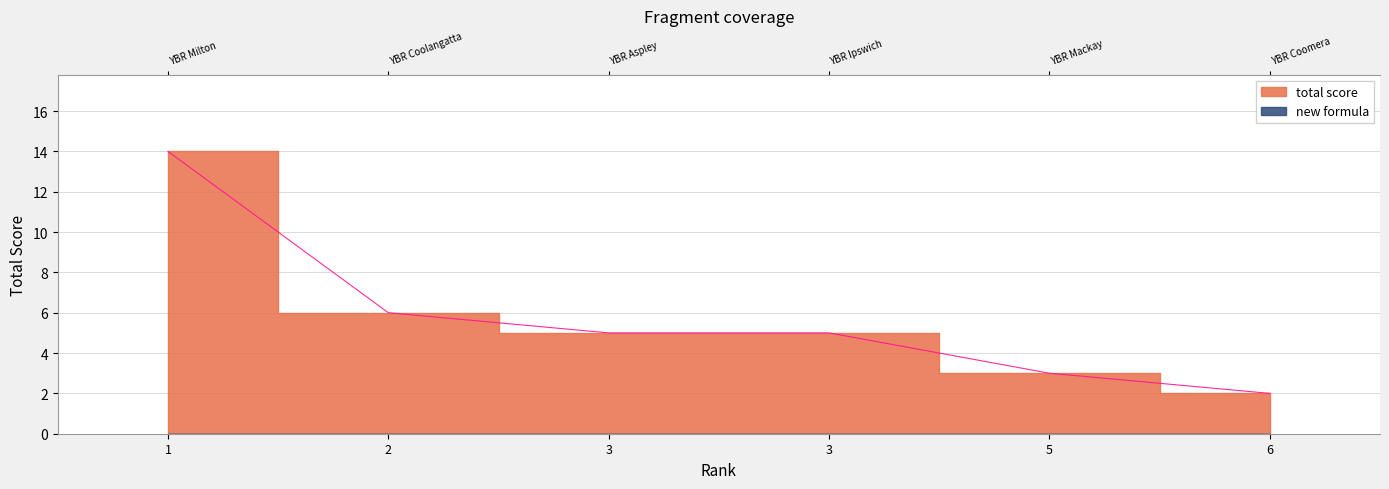

What is the maximum value shown in the chart?

14